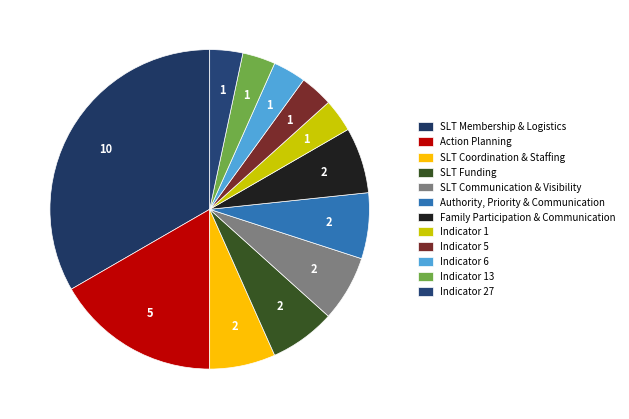

How many segments does this pie chart have?

12